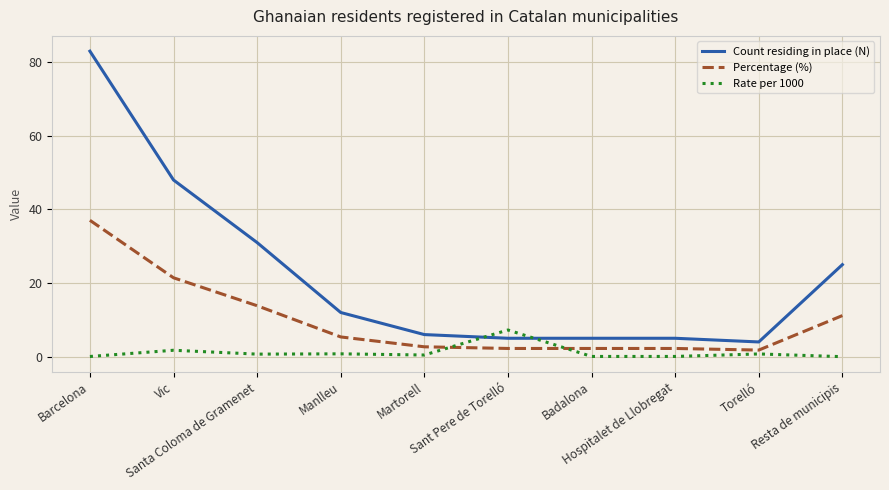

True or false: Count residing in place (N) and Percentage (%) cross at least once.

False